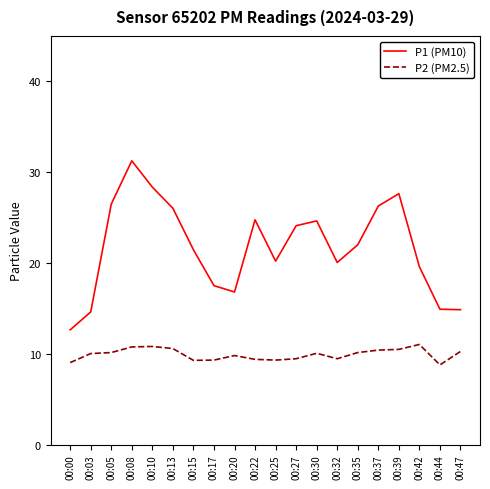

At 00:15, list the series in order from smallest to largest.

P2 (PM2.5), P1 (PM10)